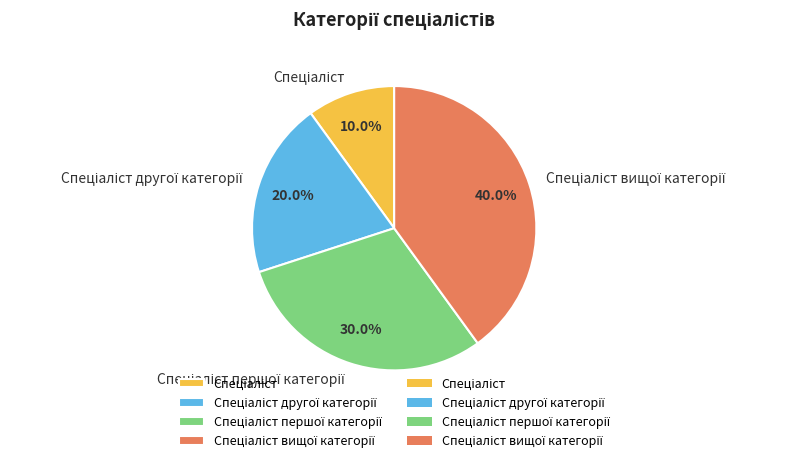

Does any single category account for the majority?

No